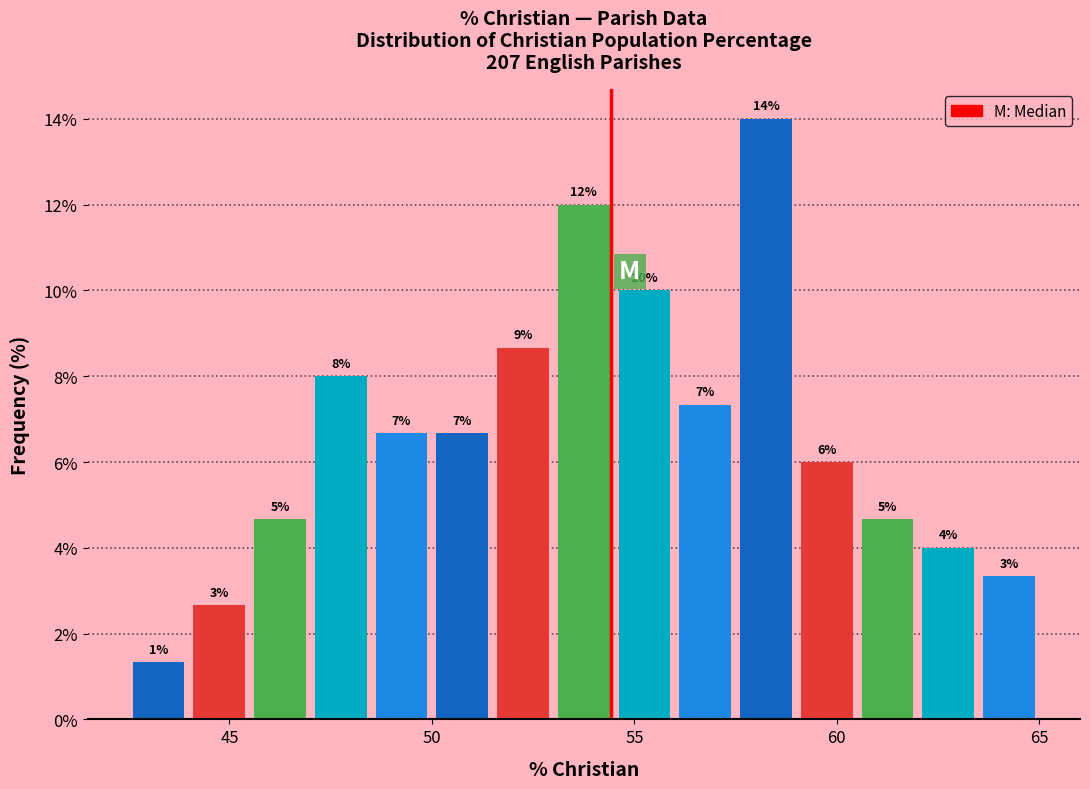

Around what value on the x-axis is the tallest bar? Give the approximate position of its centre, as read against the axis.

58.5